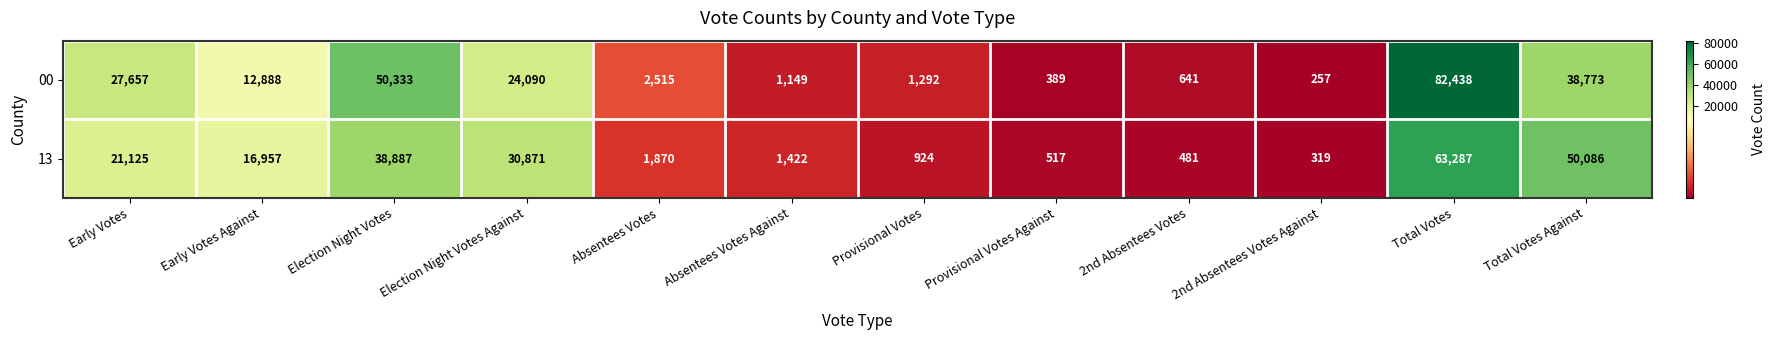

What is the difference between the highest and lowest values at Absentees Votes Against?

273